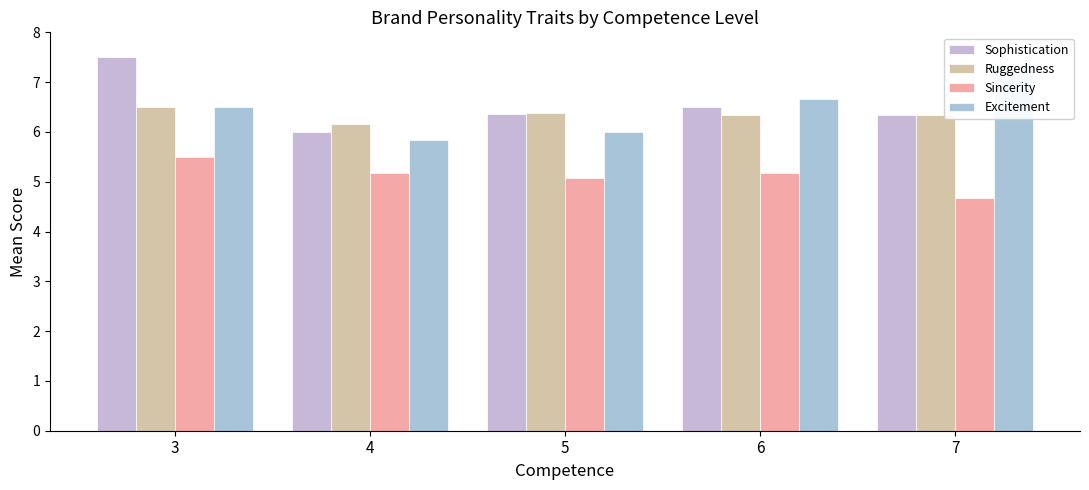

Is it true that Excitement equals 2.5 at 5?

False